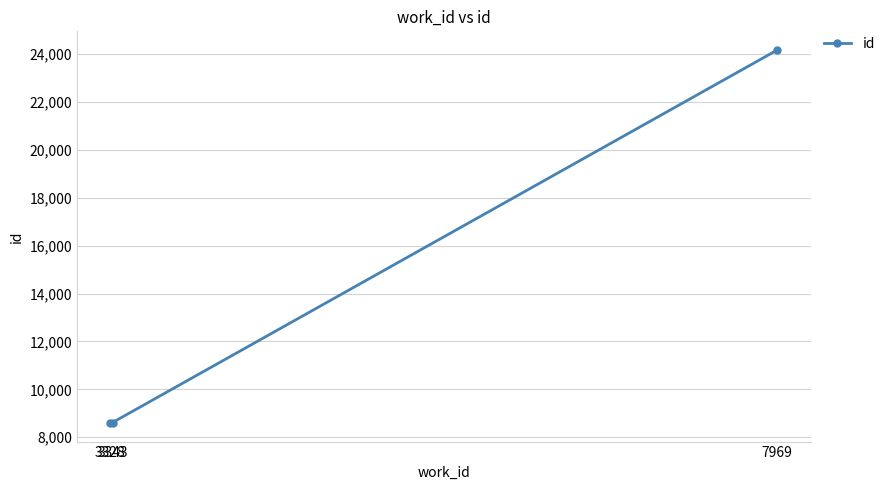

Does the chart display data point markers on the line(s)?

Yes